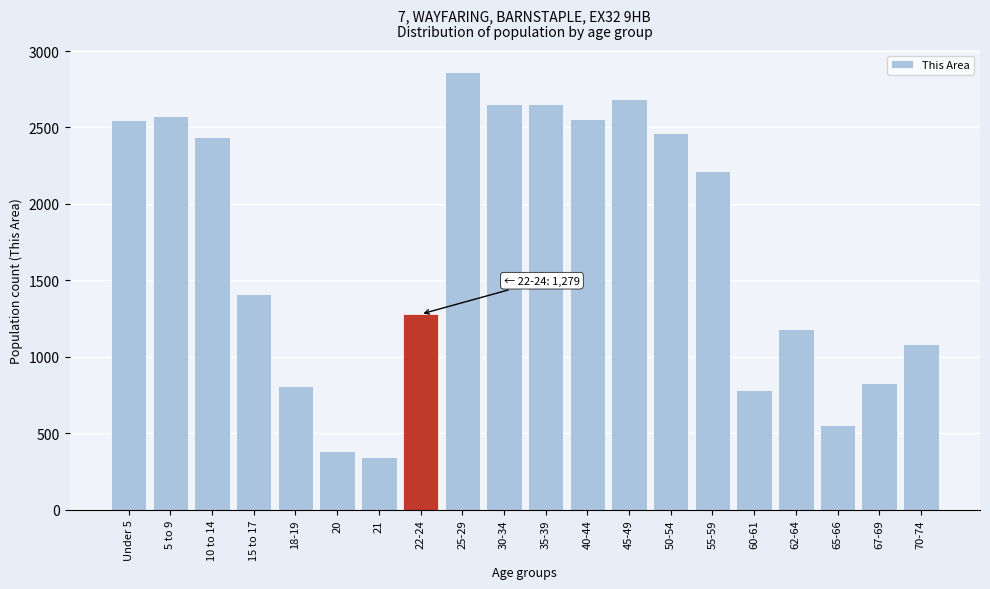

What is the smallest value displayed?

348